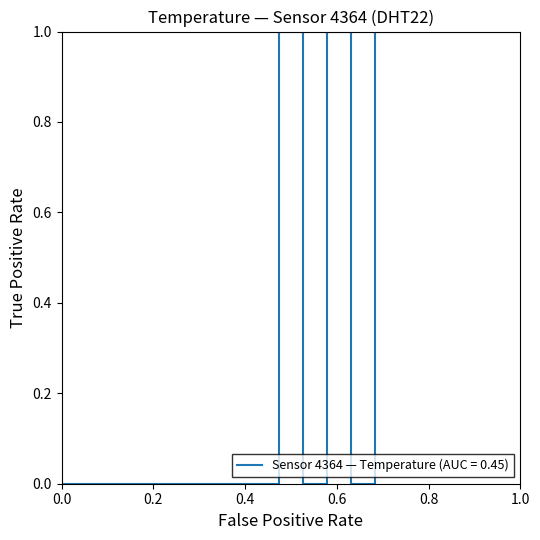

How many lines are shown in the chart?

1